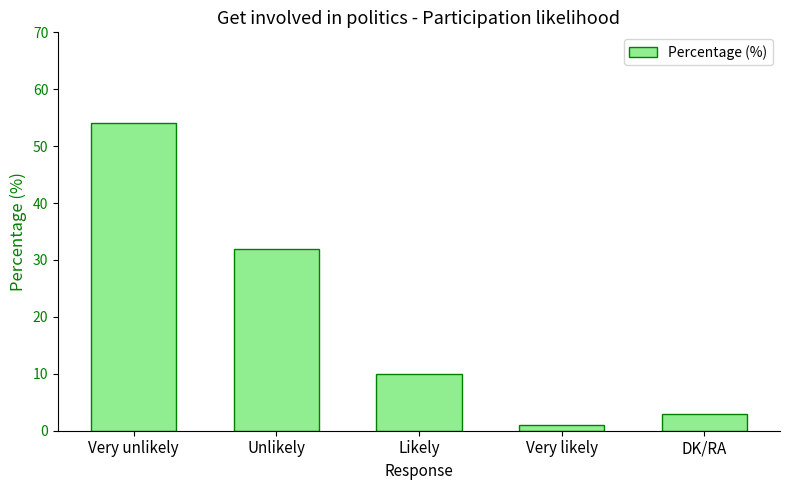

Does the chart contain any negative values?

No